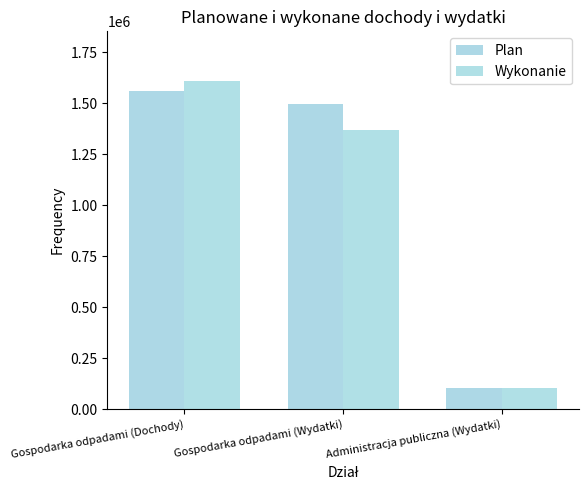

Reading right to left, extract all data points from this chart.

Plan: 103460.4	1495155.0	1558000.0
Wykonanie: 103460.4	1369027.1	1610040.6